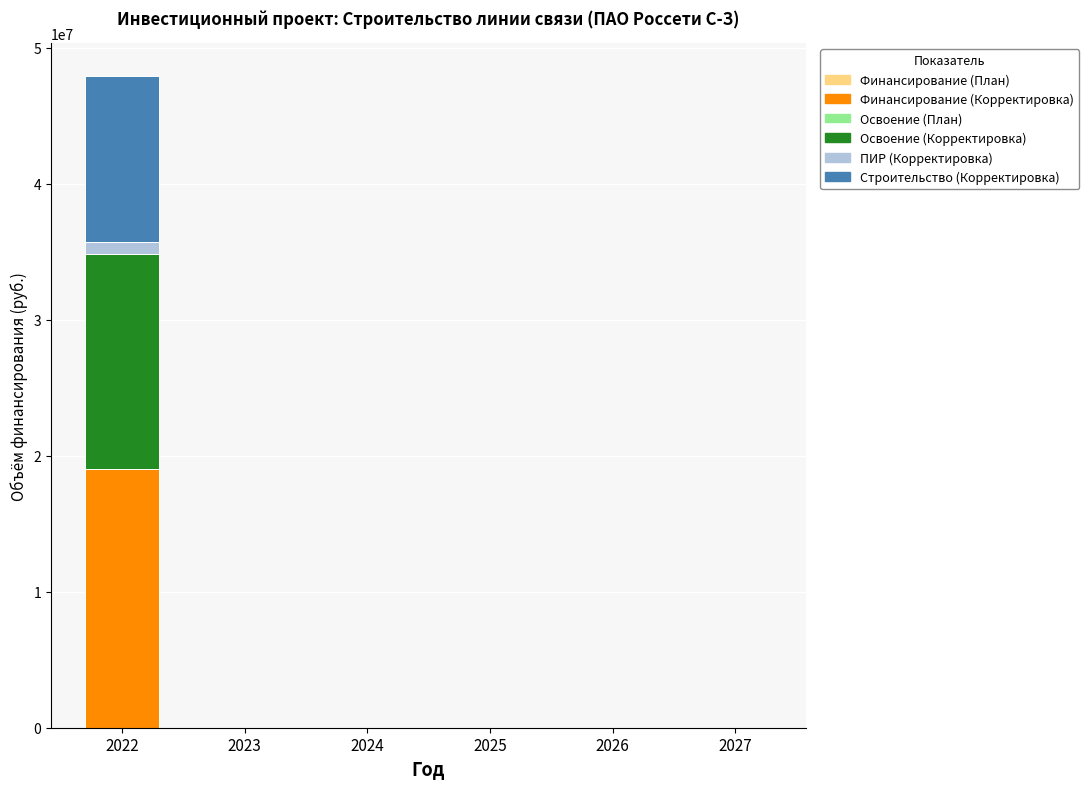

What is the highest value of the Финансирование (Корректировка) series?

18994454